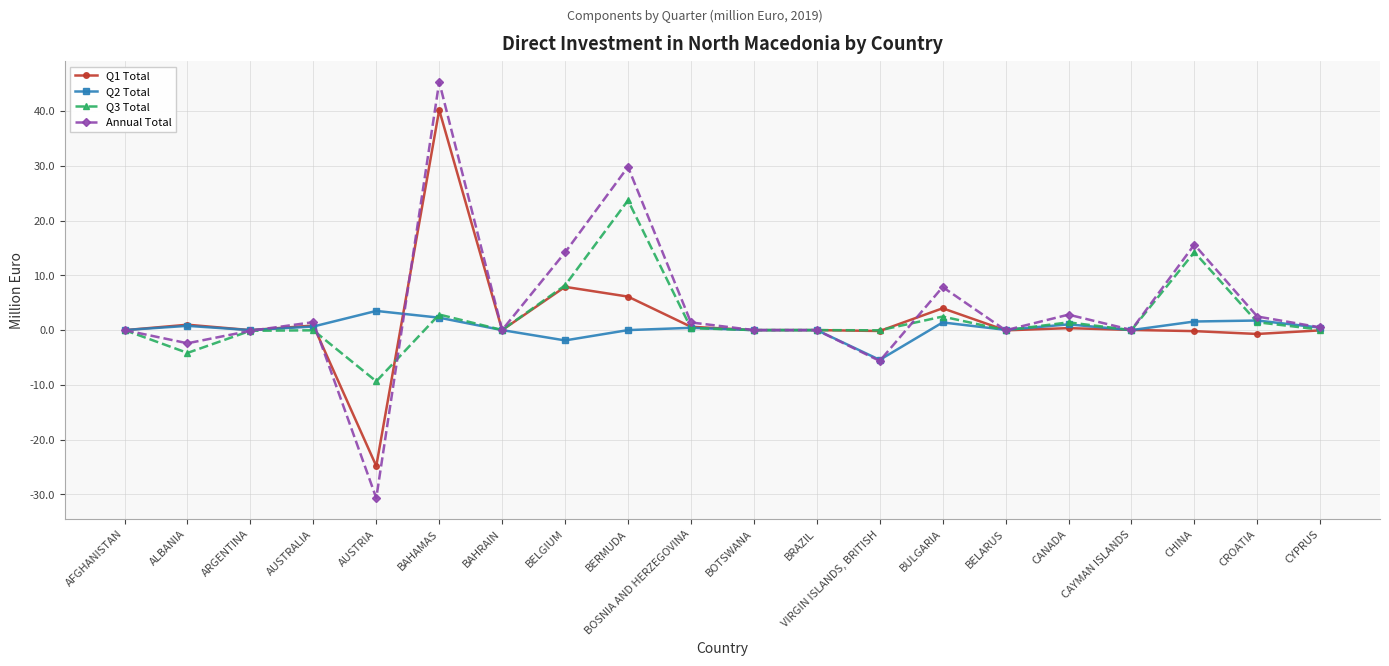

At how many categories does at least one series exceed 13?

4